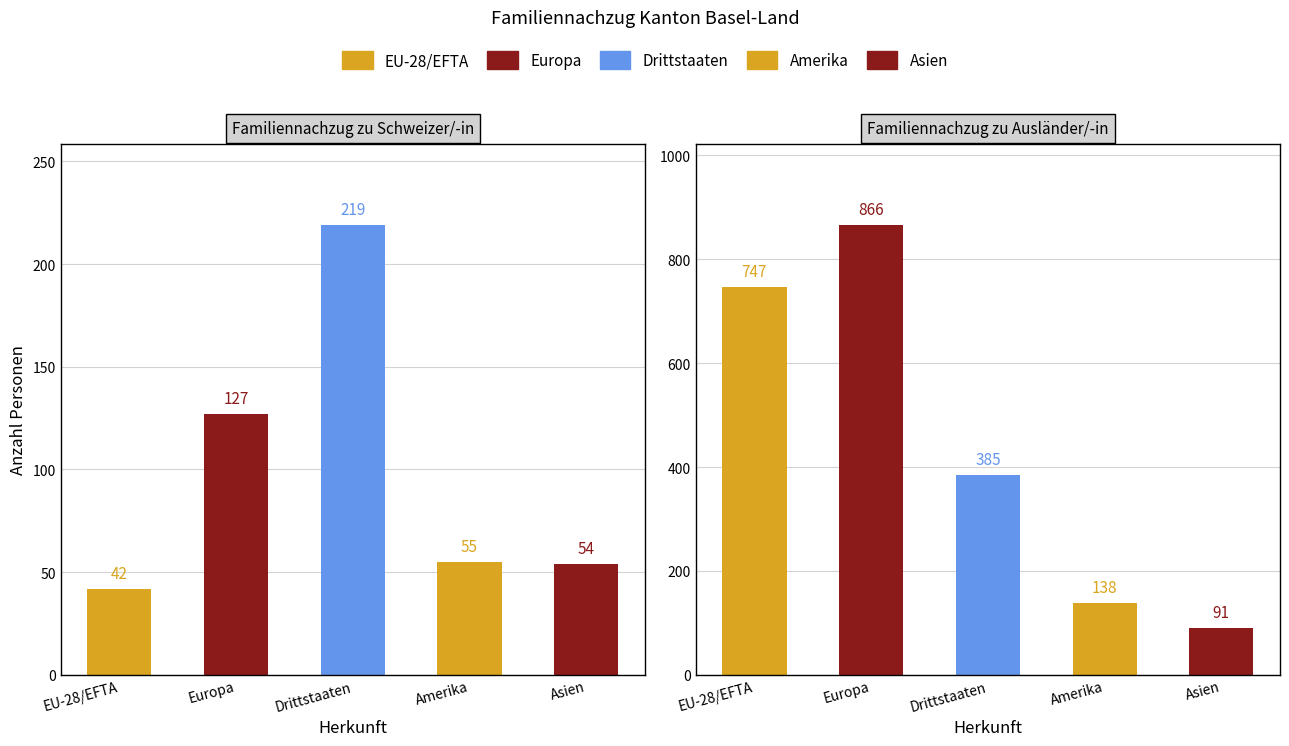

The Familiennachzug zu Schweizer/-in series shows 387 at Drittstaaten. True or false?

False